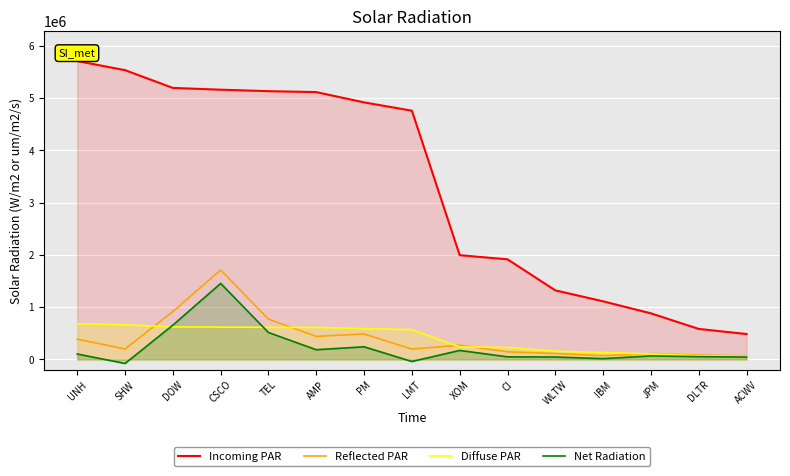

What is the label of the 15th point from the left?

ACWV